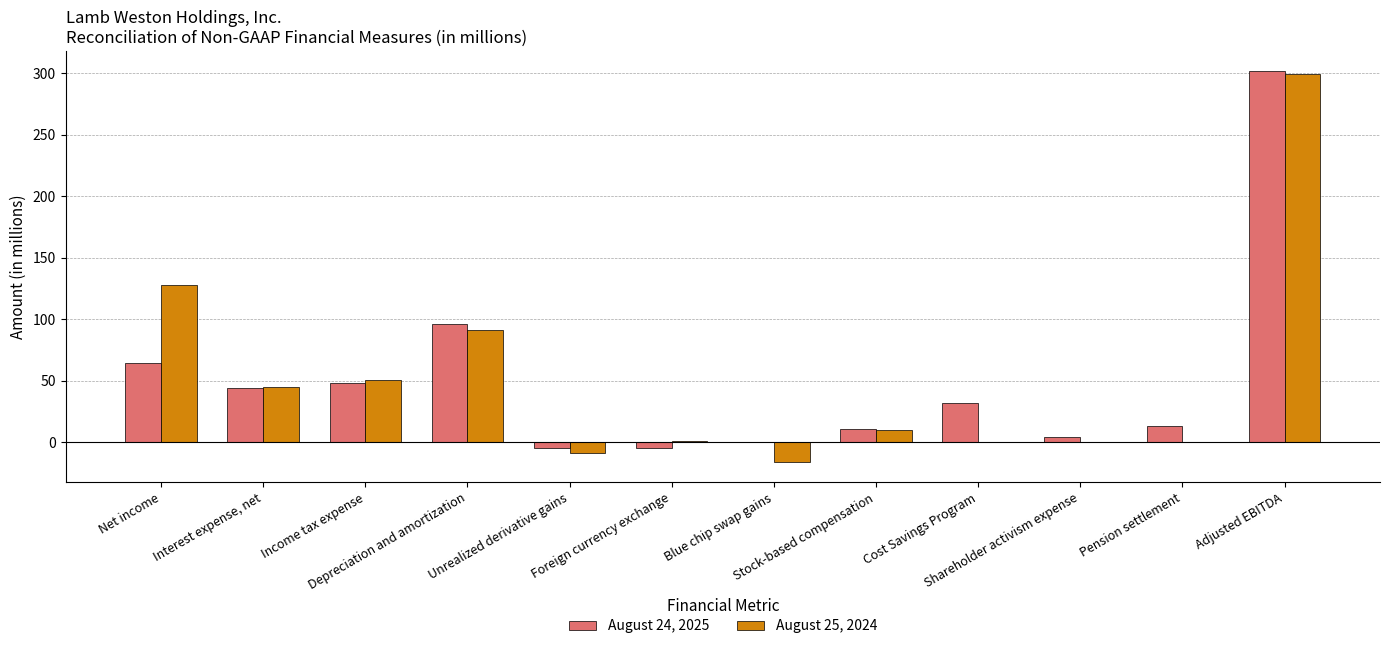

What is the greatest value displayed?

302.2